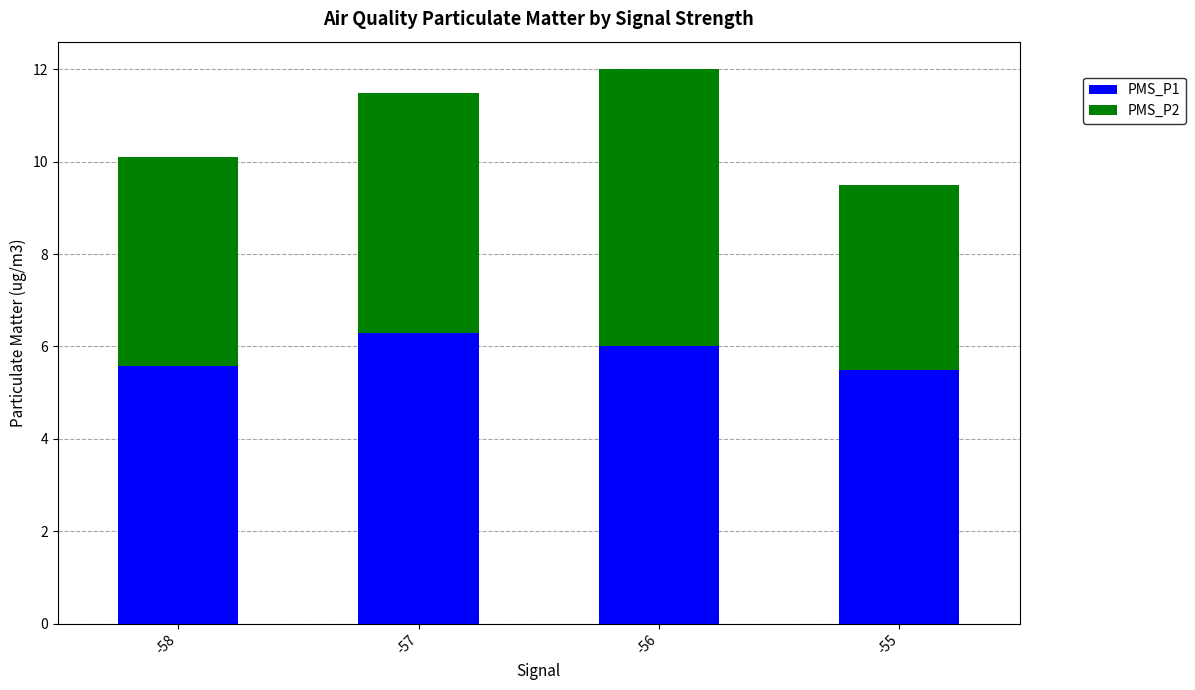

Is it true that PMS_P1 equals 10.7 at -57?

False